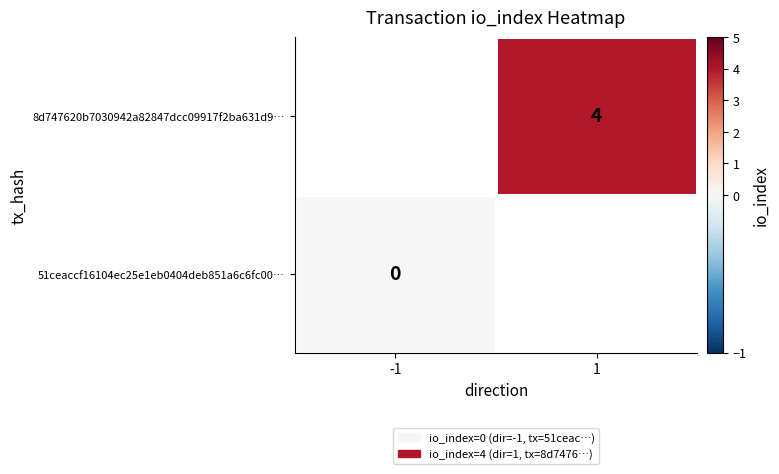

The 8d747620b7030942a82847dcc09917f2ba631d9… series shows 4 at 1. True or false?

True